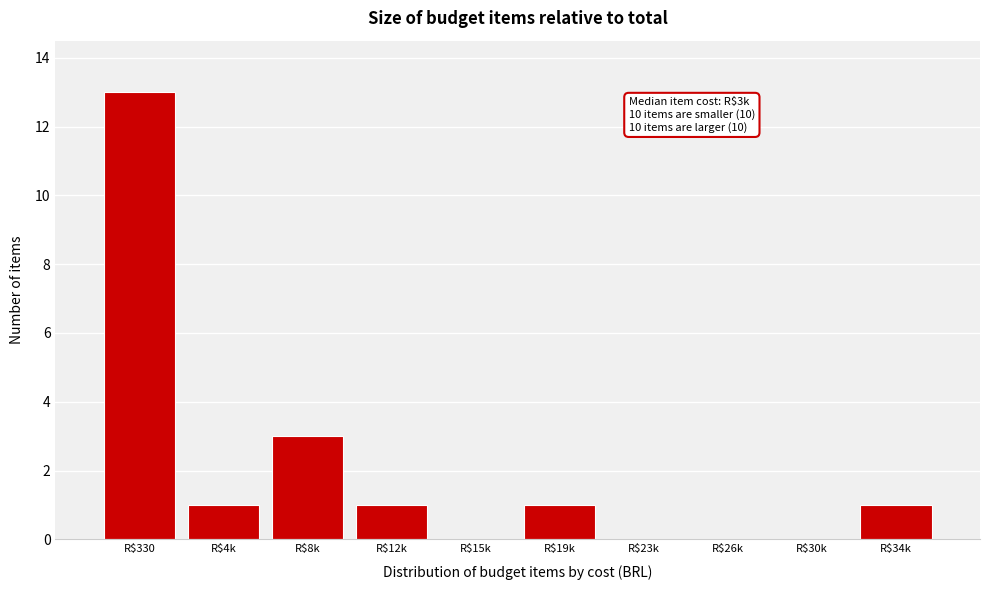

Which category has the highest value across all series?

R$330